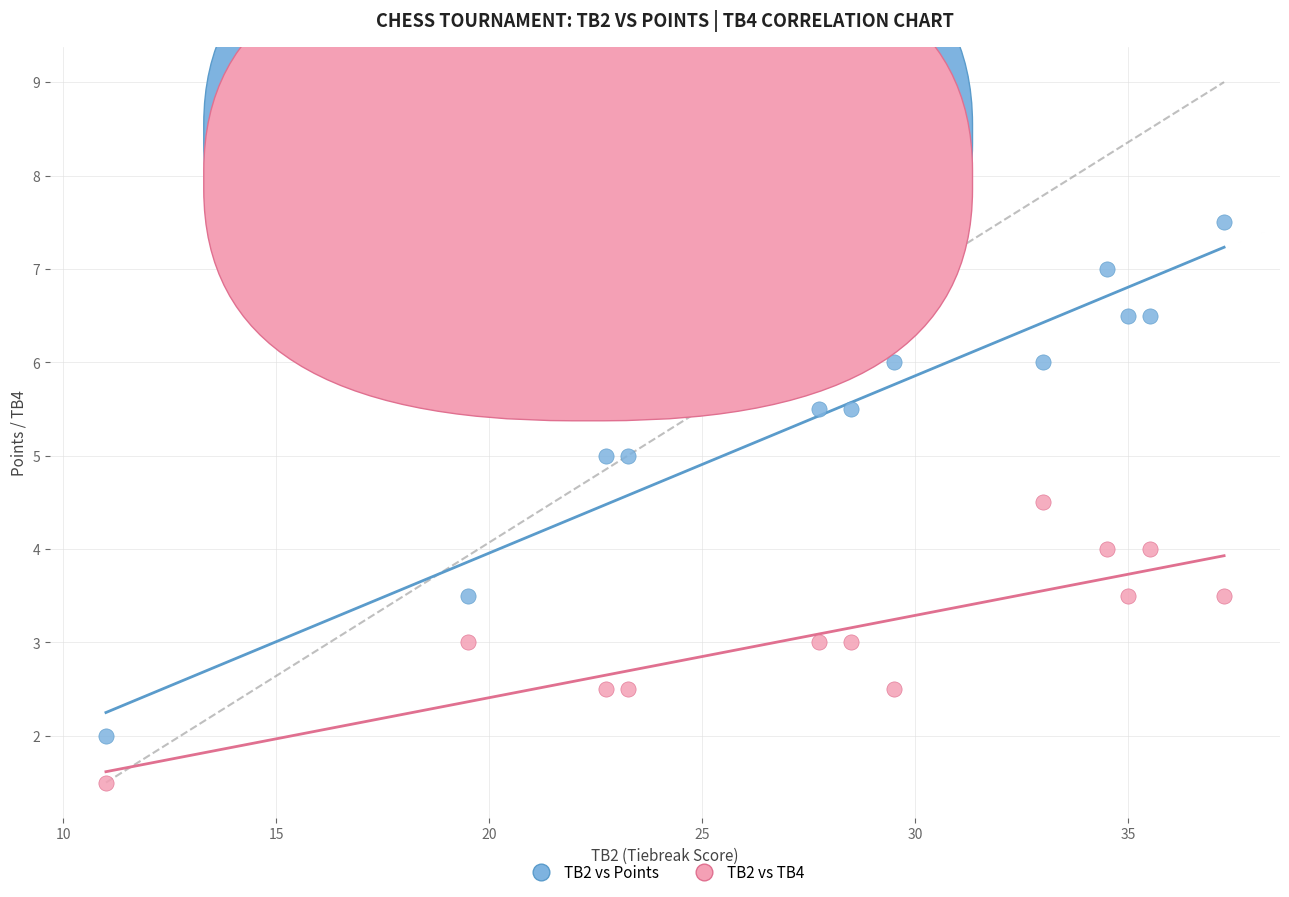

Which series contains the lowest Y value?

TB2 vs TB4